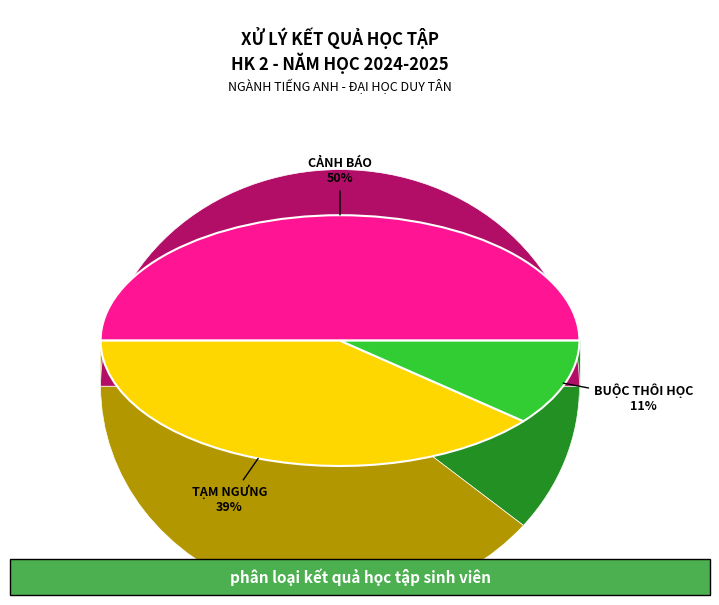

To the nearest percent, what is the difference between the Buộc Thôi Học and Tạm Ngưng slice percentages?

28%